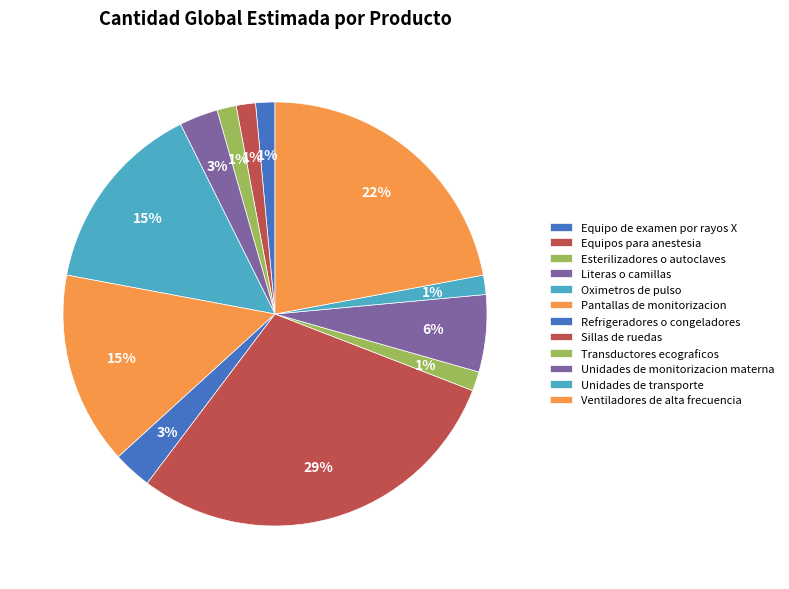

To the nearest percent, what is the combined percentage of Sillas de ruedas and Literas o camillas?

32%